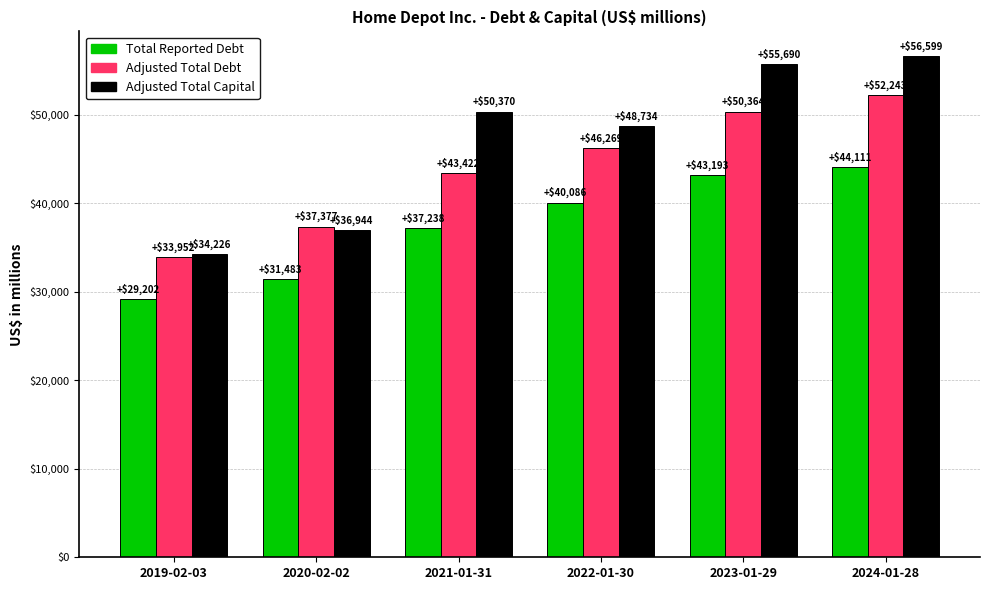

The value of Total Reported Debt at 2022-01-30 is 40086. True or false?

True